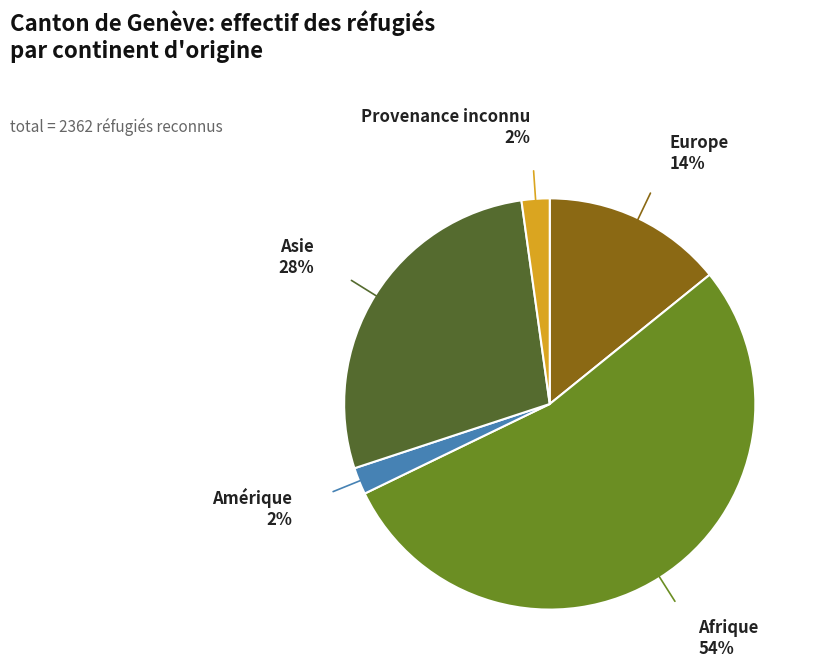

Is there a majority slice in this chart?

Yes